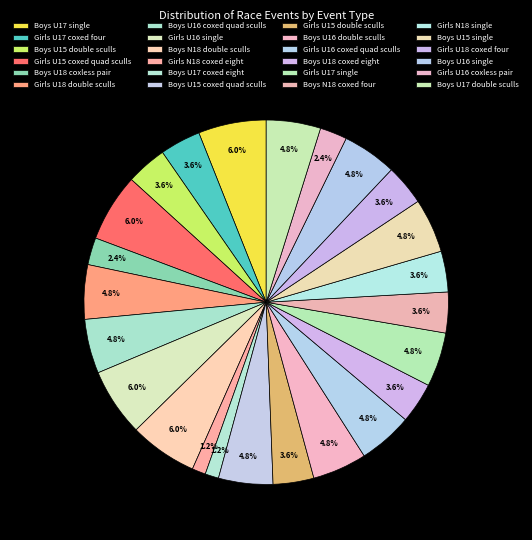

Which category has the biggest portion of the pie?

Boys U17 single